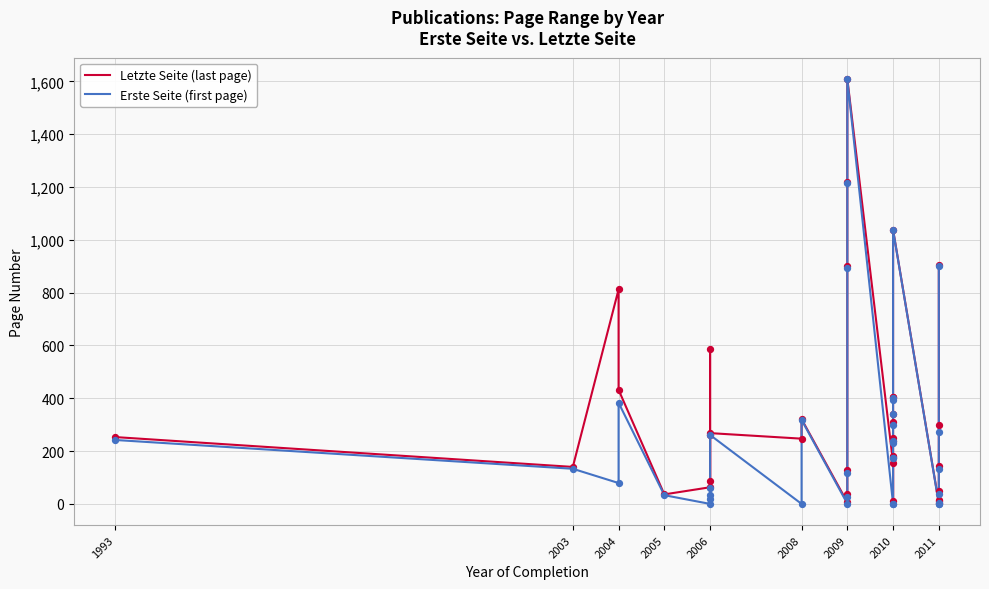

Is the value of Letzte Seite (last page) at 2011 greater than the value of Erste Seite (first page) at 2006?

Yes